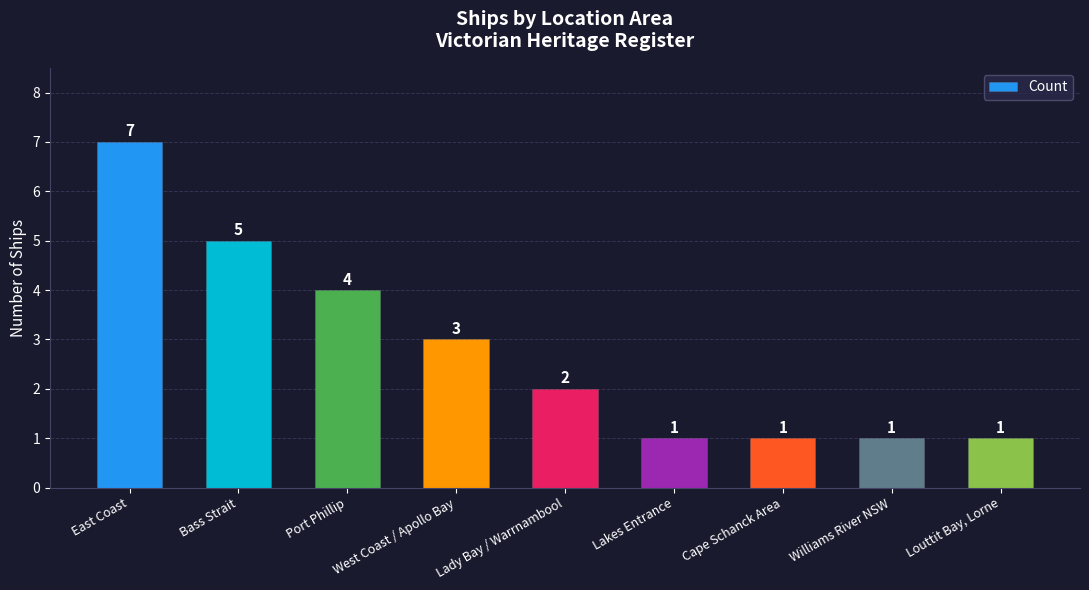

What is the change in value from Bass Strait to Williams River NSW?

-4